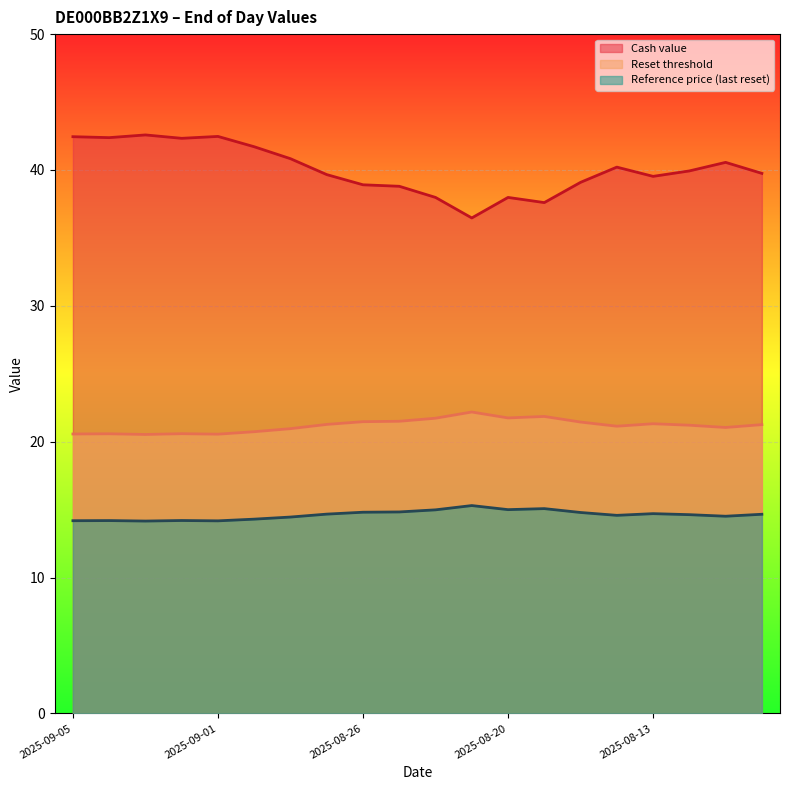

Reading right to left, list all the values displayed in this chart.

Cash value: 39.8	40.6	39.9	39.5	40.2	39.1	37.6	38.0	36.5	38.0	38.8	38.9	39.7	40.8	41.7	42.5	42.3	42.6	42.4	42.5
Reset threshold: 21.3	21.0	21.2	21.3	21.1	21.4	21.9	21.8	22.2	21.7	21.5	21.5	21.3	21.0	20.7	20.6	20.6	20.5	20.6	20.6
Reference price: 14.7	14.5	14.6	14.7	14.6	14.8	15.1	15.0	15.3	15.0	14.8	14.8	14.7	14.5	14.3	14.2	14.2	14.2	14.2	14.2